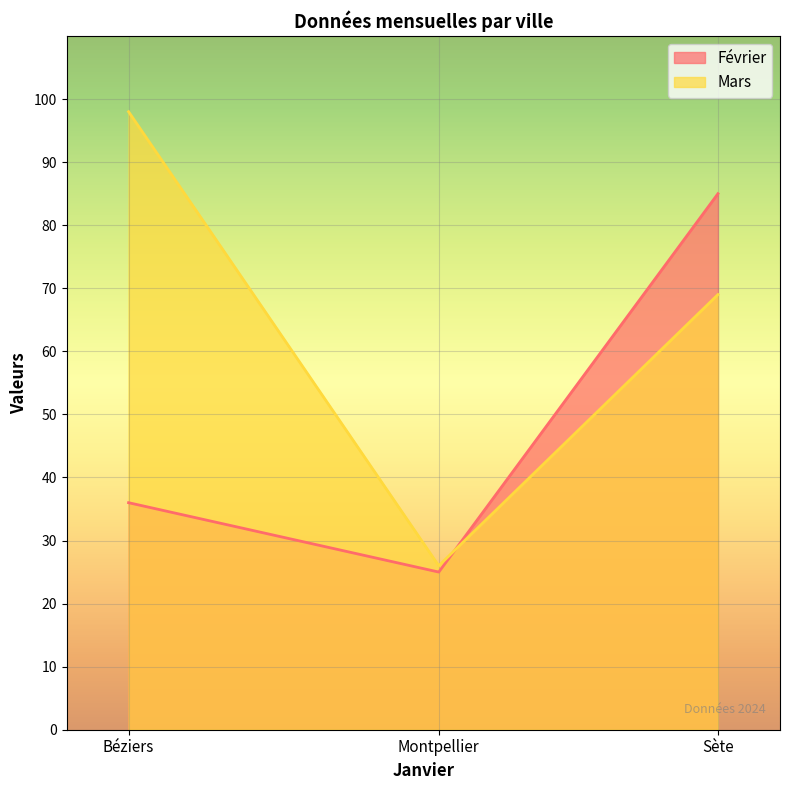

Which series changed the most between Montpellier and Sète?

Février